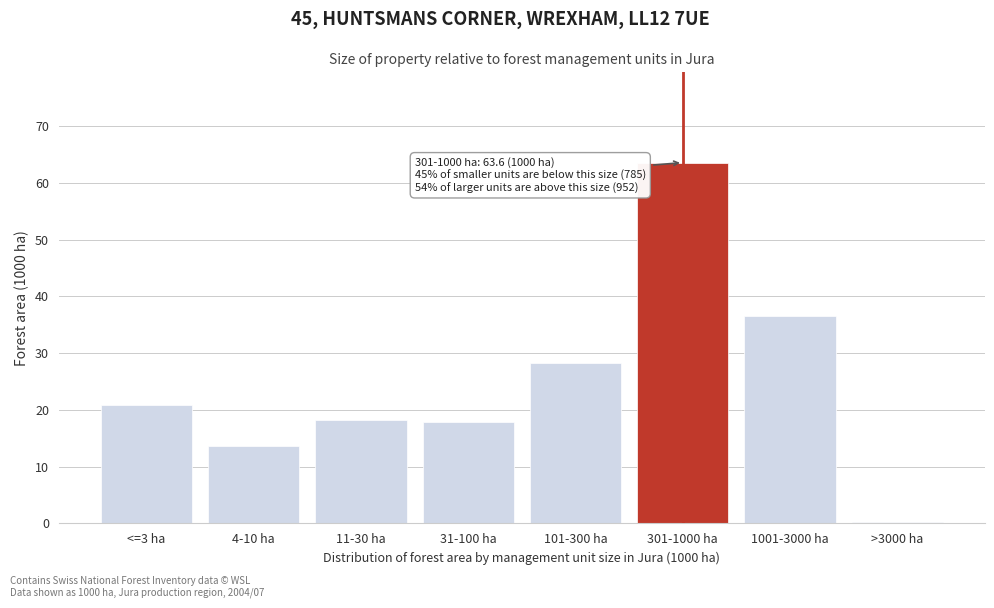

What is the sum of all values?

199.2